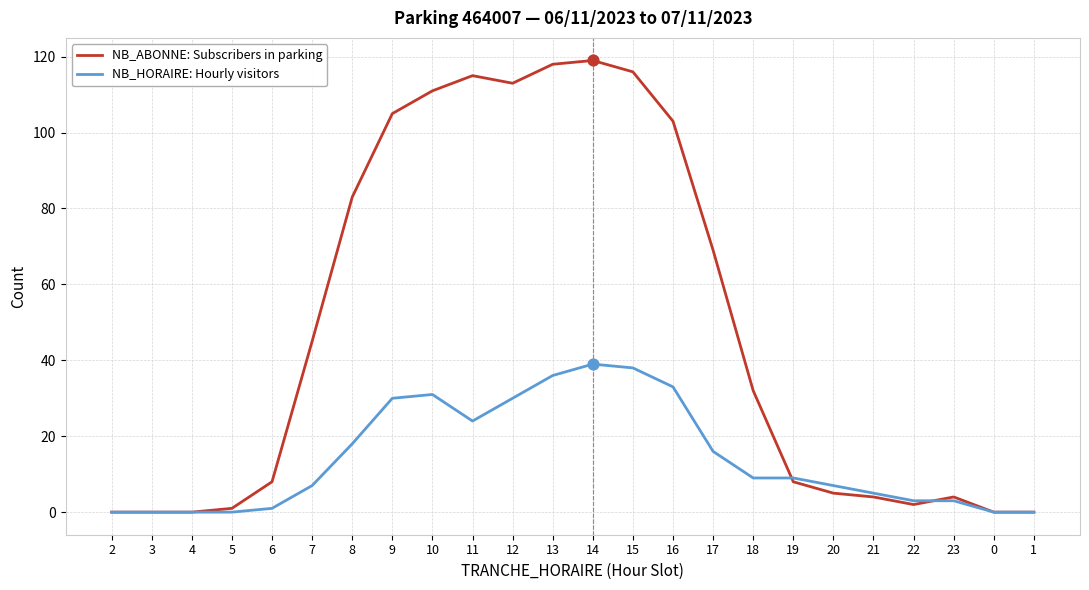

Which series has the largest total across all categories?

NB_ABONNE: Subscribers in parking